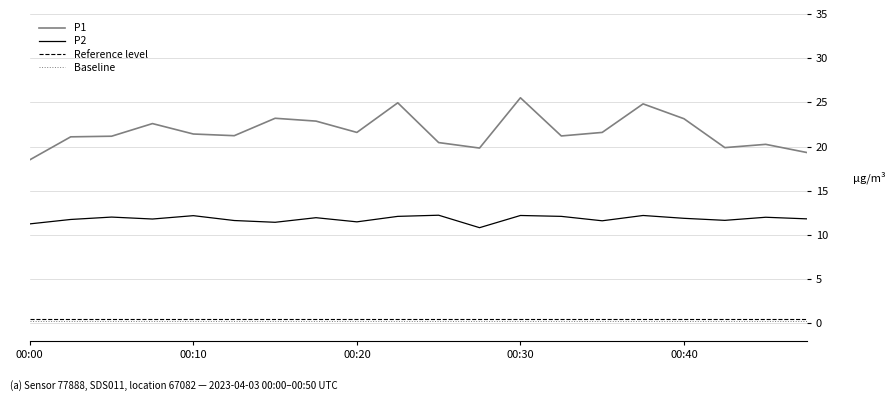

What is the maximum value for P2?

12.2